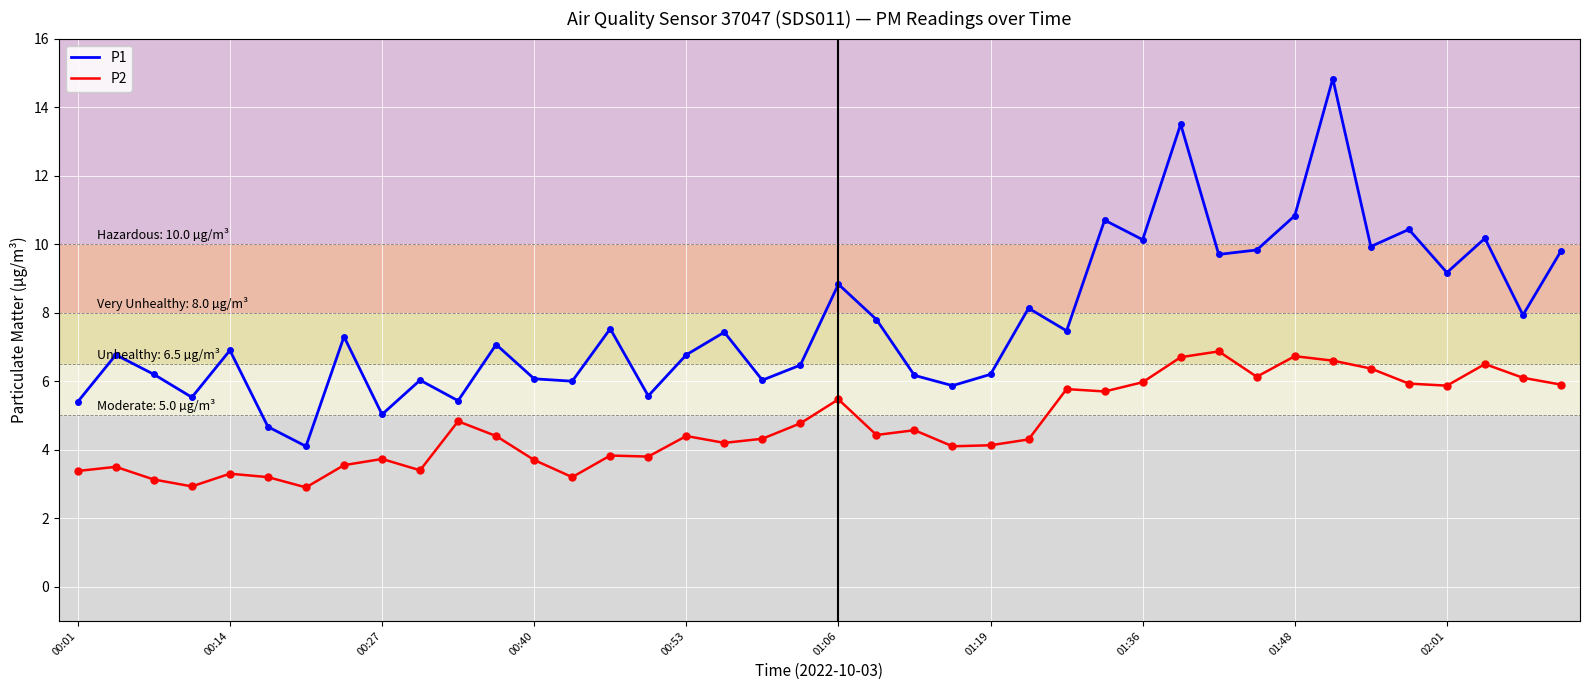

True or false: P2 and P1 cross at least once.

False